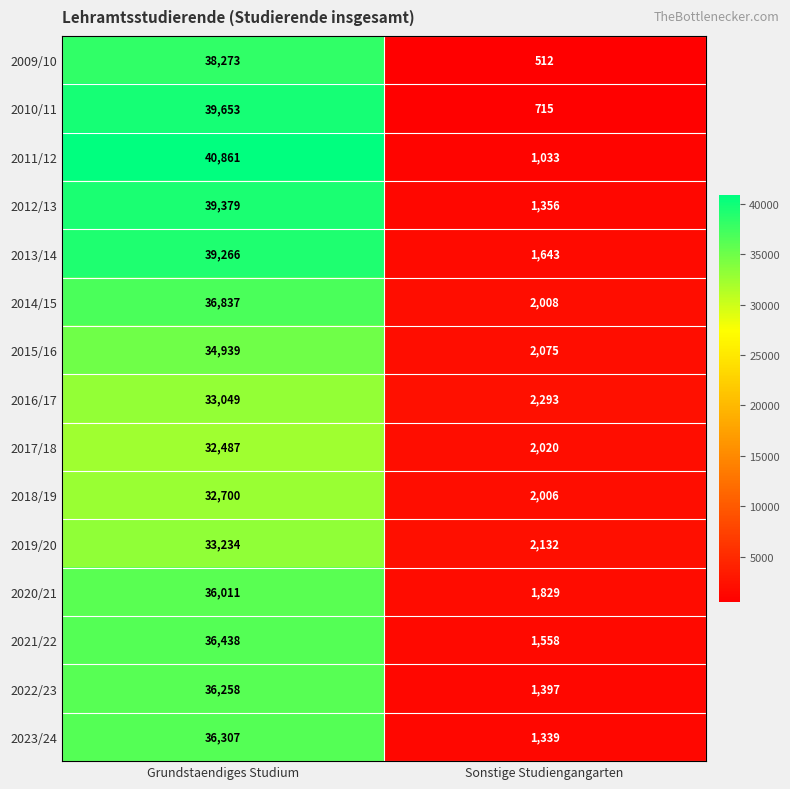

Reading left to right, extract all data points from this chart.

2009/10: 38273	512
2010/11: 39653	715
2011/12: 40861	1033
2012/13: 39379	1356
2013/14: 39266	1643
2014/15: 36837	2008
2015/16: 34939	2075
2016/17: 33049	2293
2017/18: 32487	2020
2018/19: 32700	2006
2019/20: 33234	2132
2020/21: 36011	1829
2021/22: 36438	1558
2022/23: 36258	1397
2023/24: 36307	1339